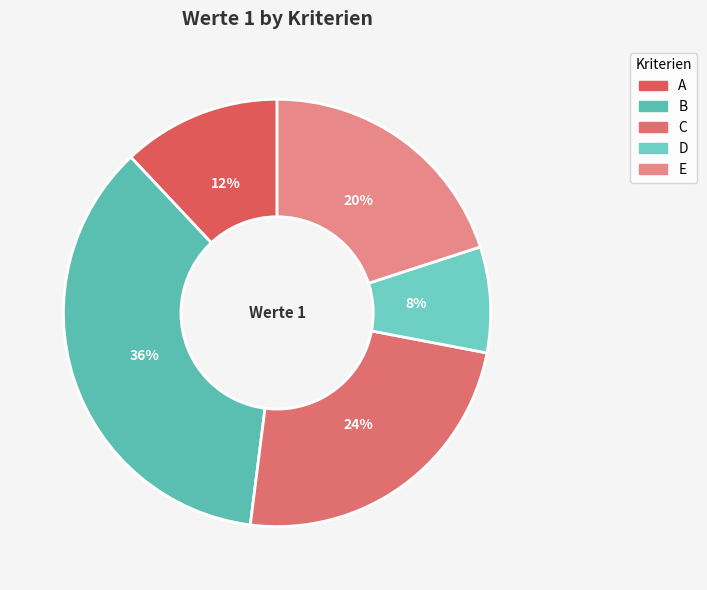

How many segments does this pie chart have?

5